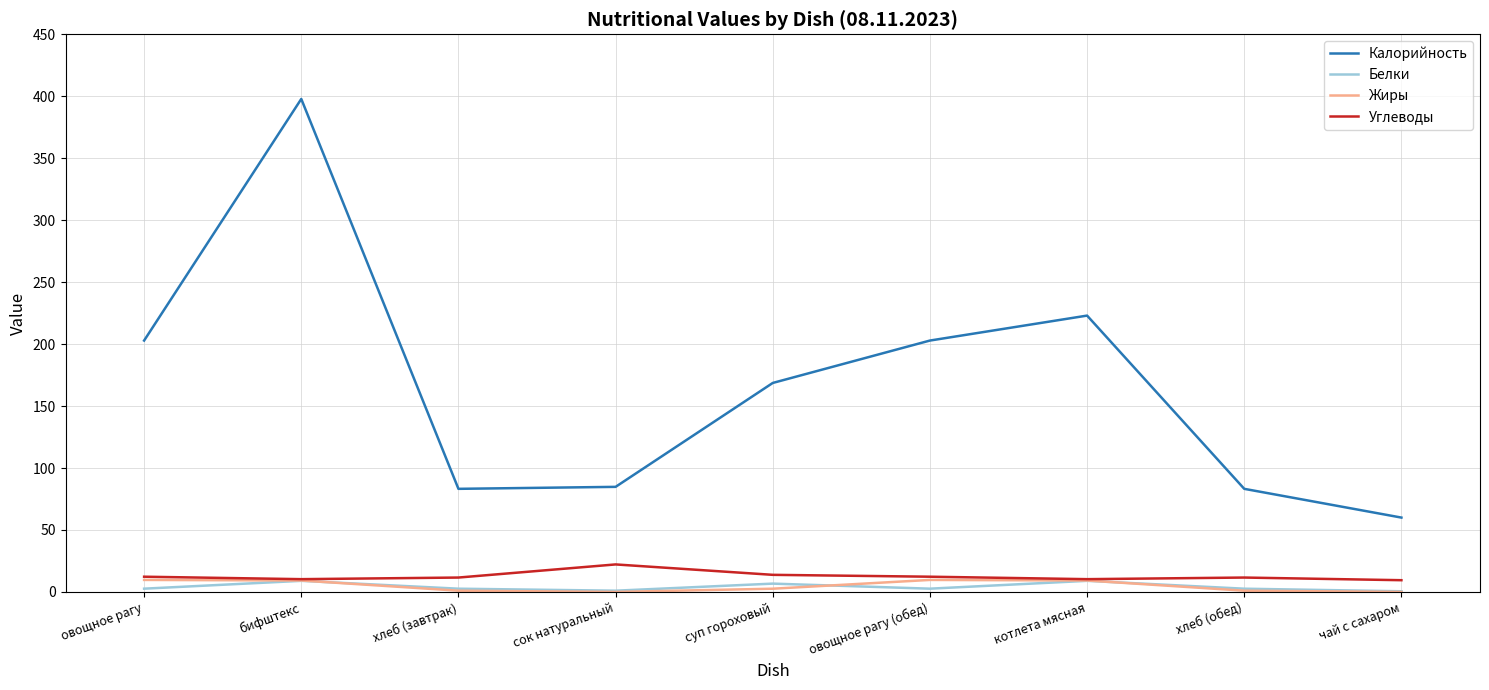

Which series has the largest total across all categories?

Калорийность